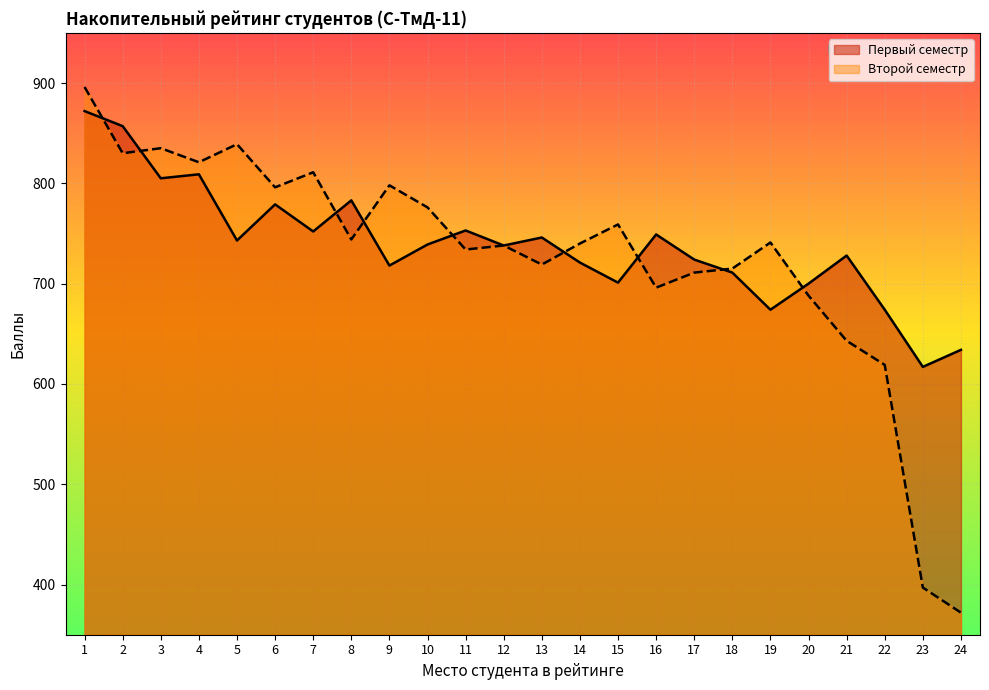

Reading left to right, extract all data points from this chart.

Первый семестр: 872	857	805	809	743	779	752	783	718	739	753	738	746	721	701	749	724	711	674	700	728	674	617	634
Второй семестр: 896	830	835	821	839	796	811	744	798	776	734	738	719	740	759	696	711	715	741	688	643	619	397	372